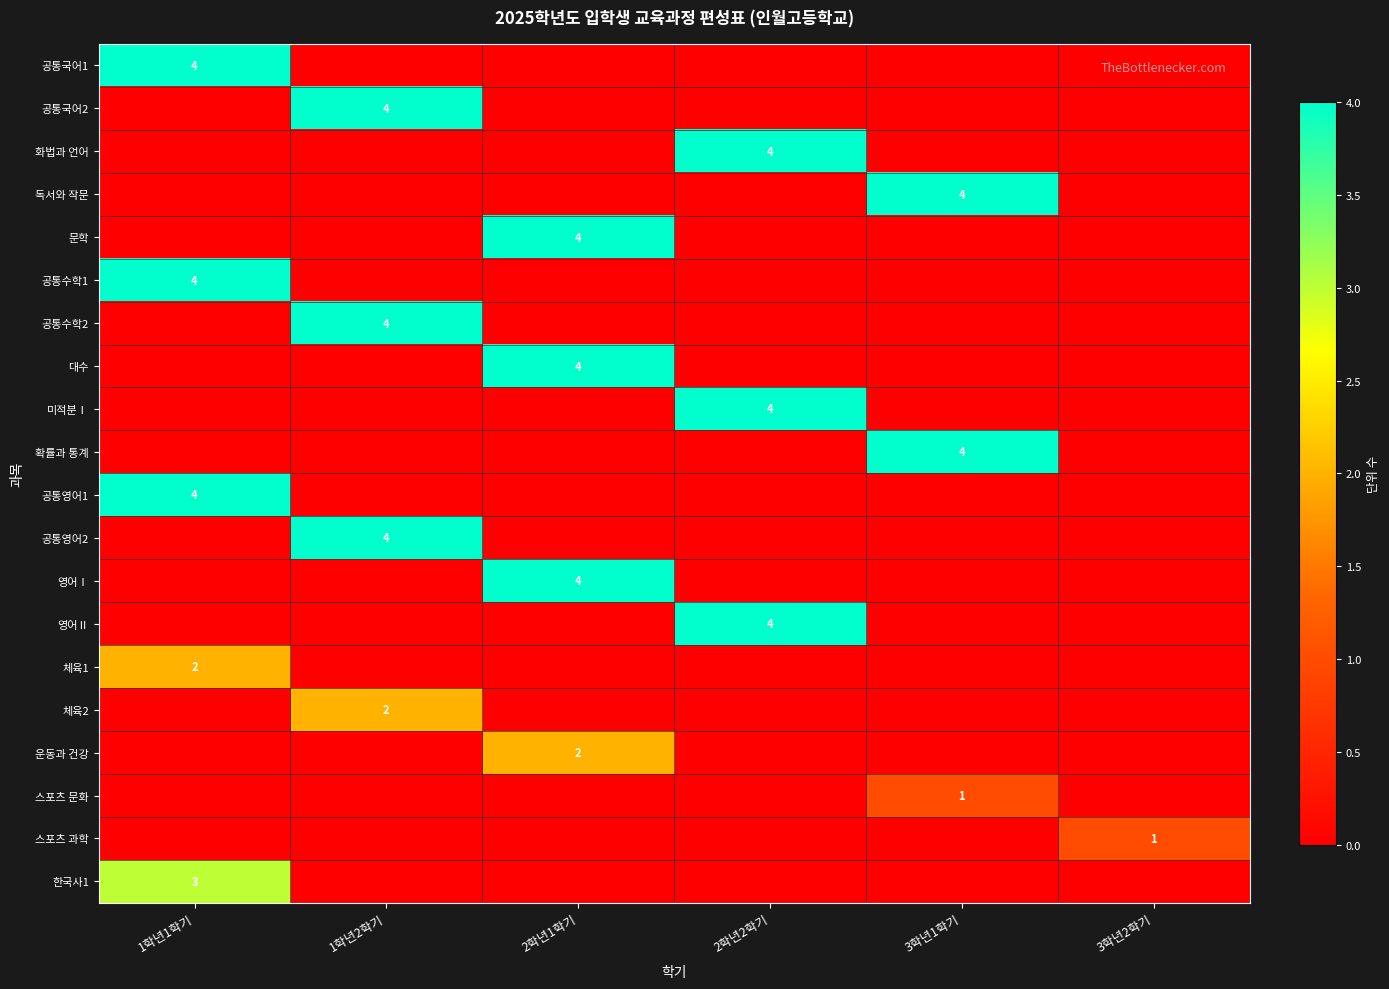

The 문학 series shows 4 at 2학년1학기. True or false?

True